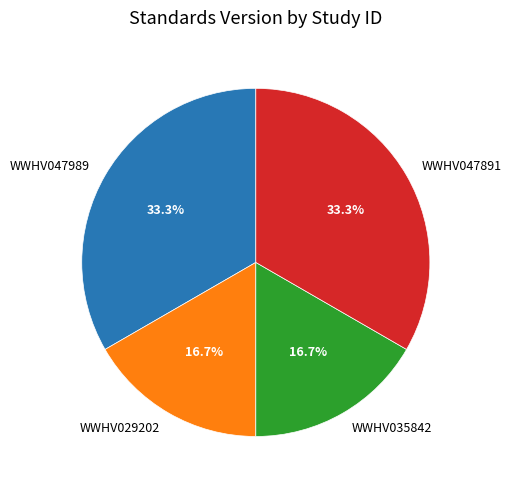

Do WWHV029202 and WWHV035842 together represent more than half of the pie?

No